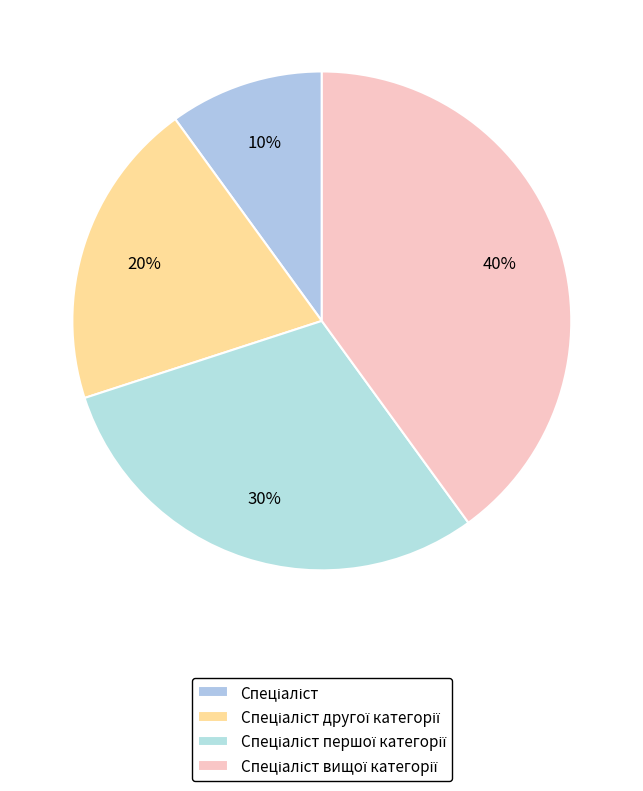

To the nearest percent, what is the difference between the Спеціаліст вищої категорії and Спеціаліст першої категорії slice percentages?

10%